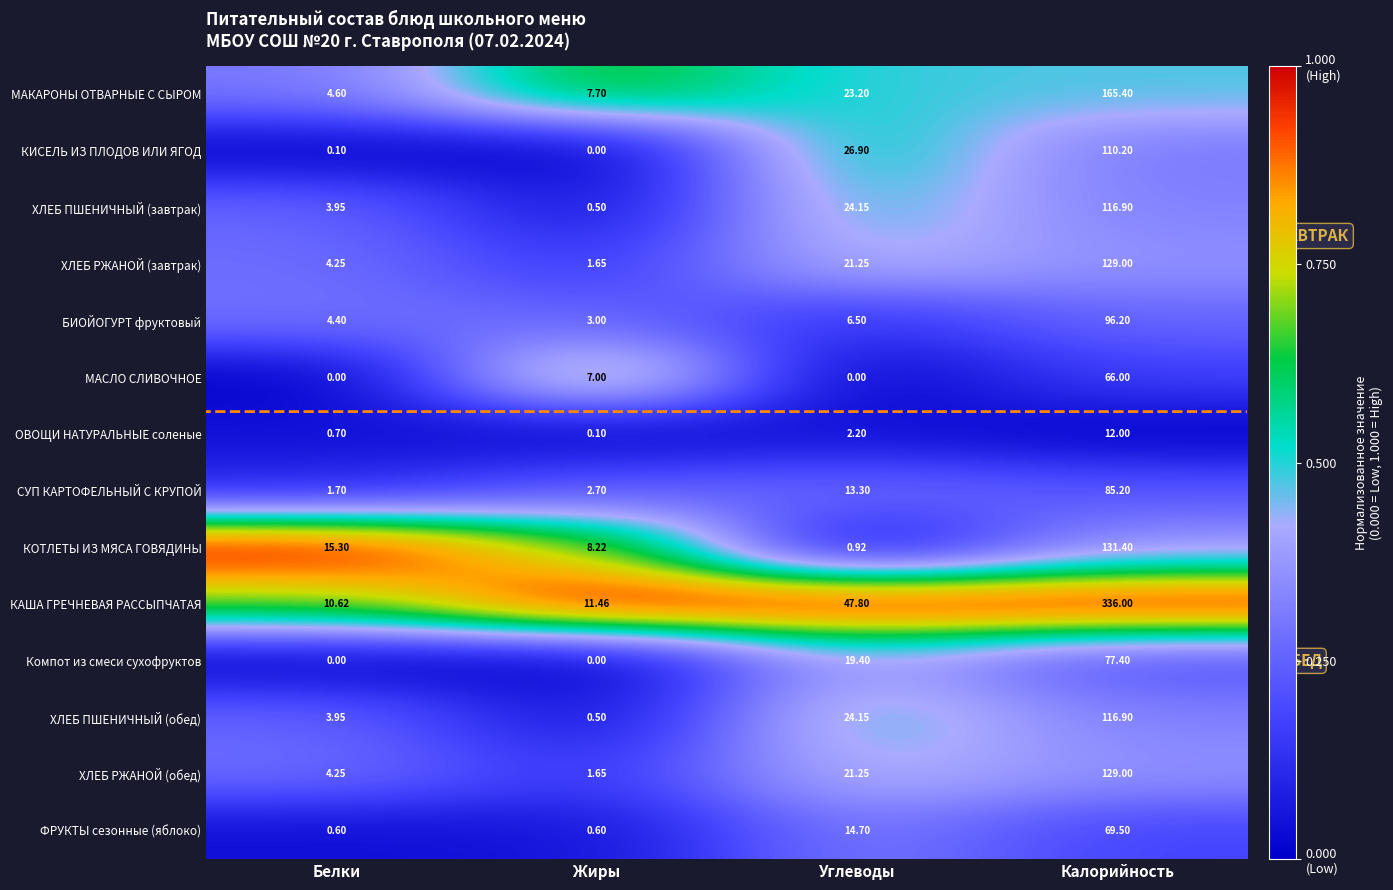

List the labels in order of ХЛЕБ ПШЕНИЧНЫЙ (обед) value, largest first.

Калорийность, Углеводы, Белки, Жиры